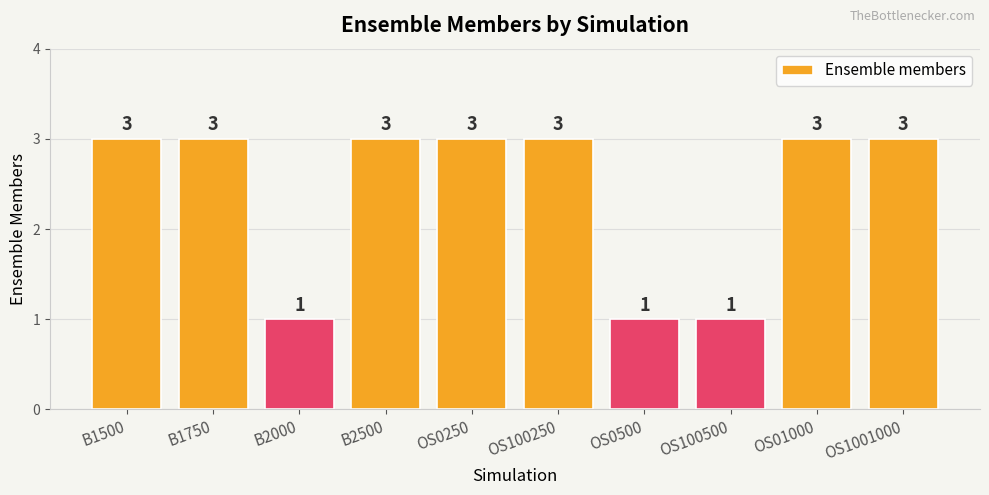

What is the smallest value displayed?

1